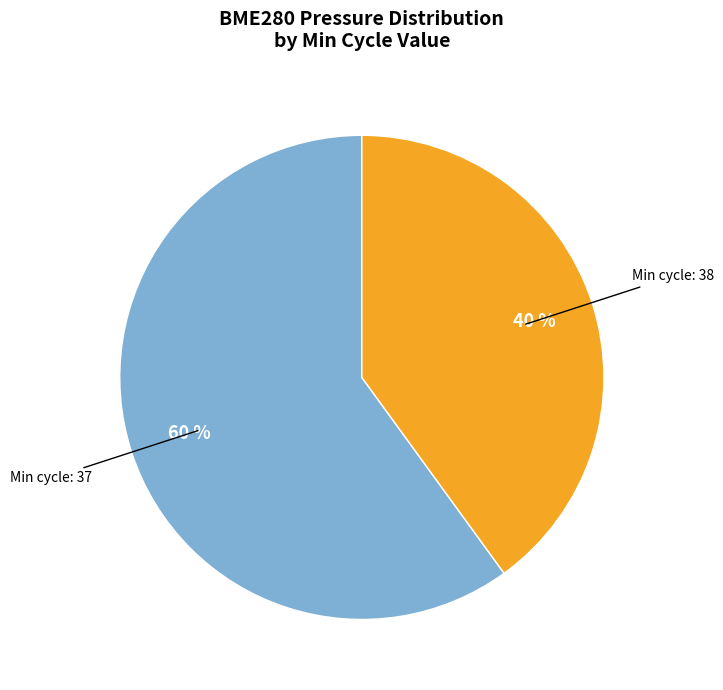

To the nearest percent, what is the average slice percentage?

50%